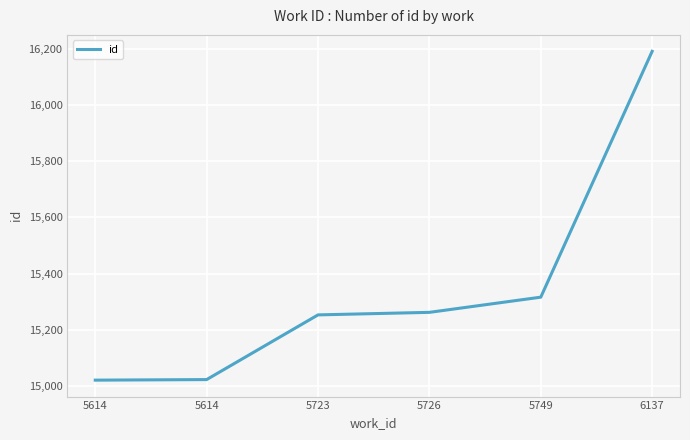

Which label corresponds to the smallest value in the chart?

5614